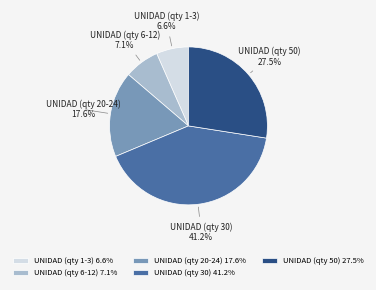

Approximately how many times larger is the value at UNIDAD (qty 20-24) compared to UNIDAD (qty 6-12)?

2.5